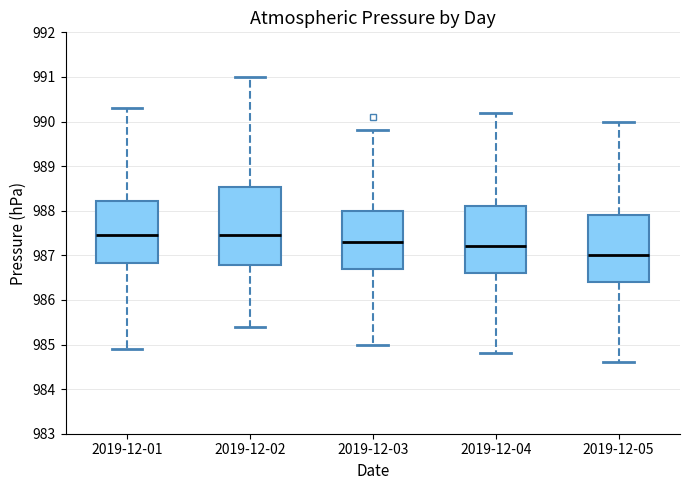

Where does the lower whisker of the box for 2019-12-01 end on the y-axis? The values are not printed on the chart, so give them approximately, as read against the axis.

984.9